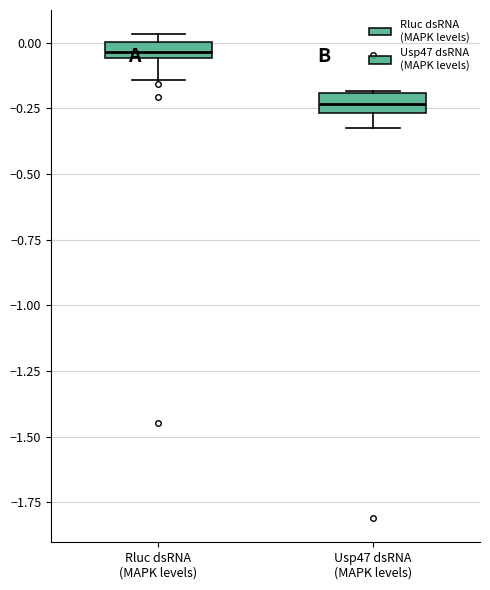

Which box's median line is the highest?

Rluc dsRNA (MAPK levels)